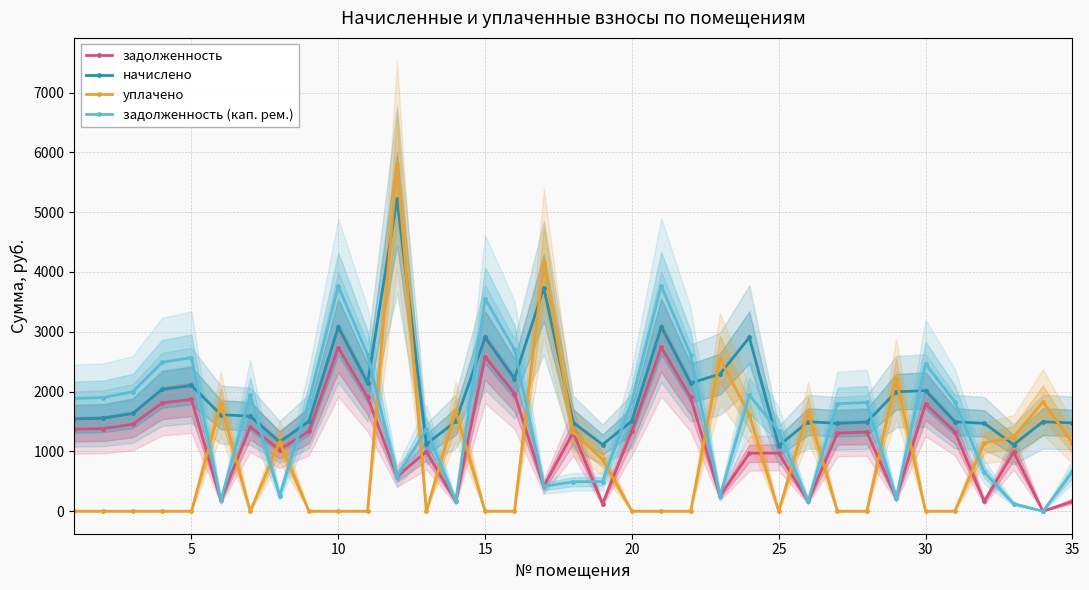

In уплачено, how many points are lower than both neighbors (excluding endpoints)?

3